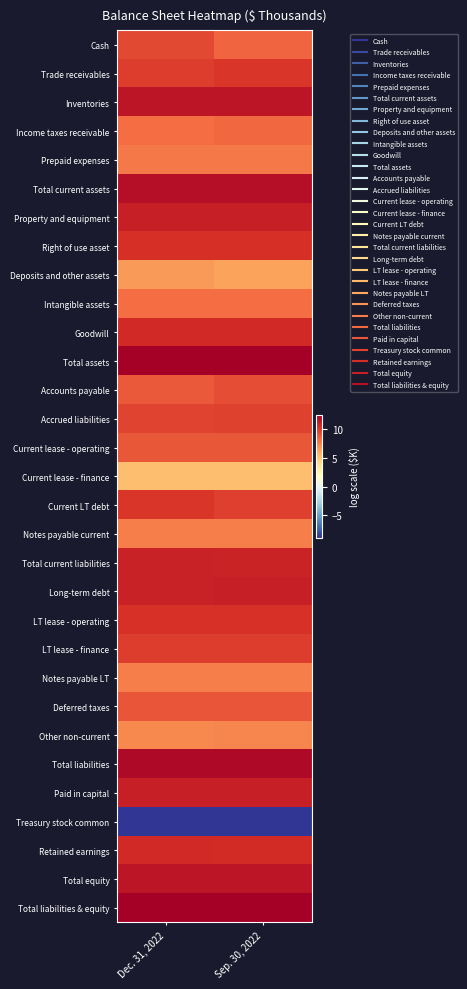

What is the greatest value displayed?

12.5